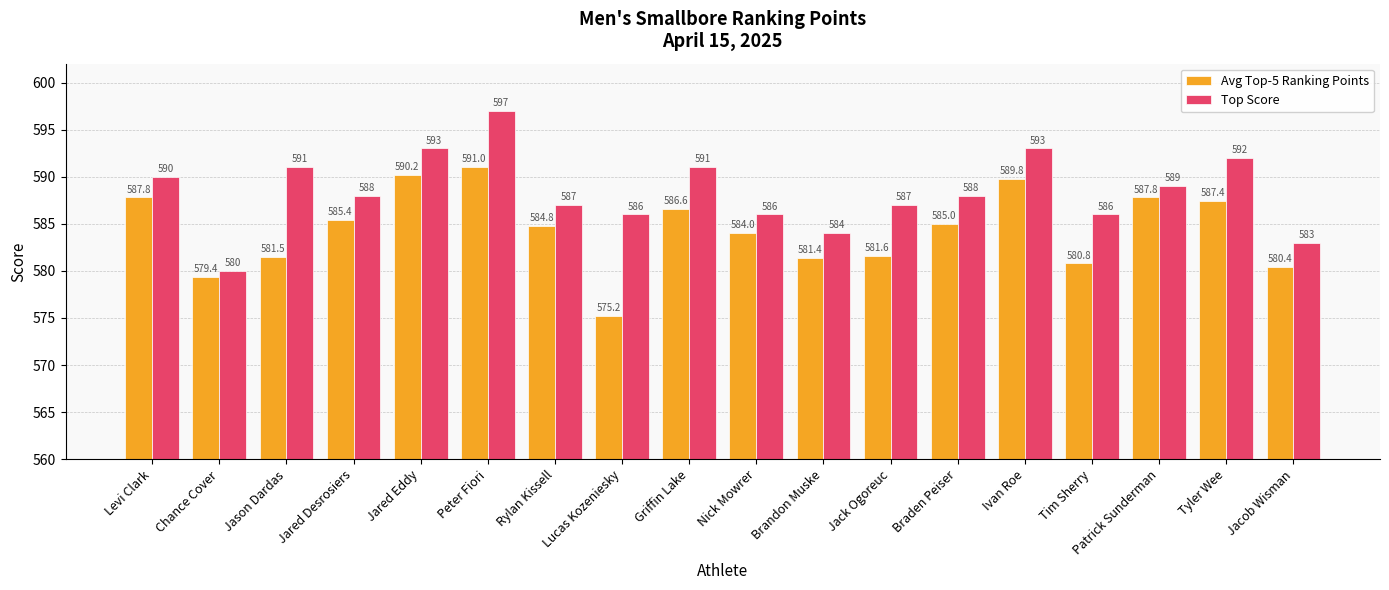

How many groups of bars are there?

18